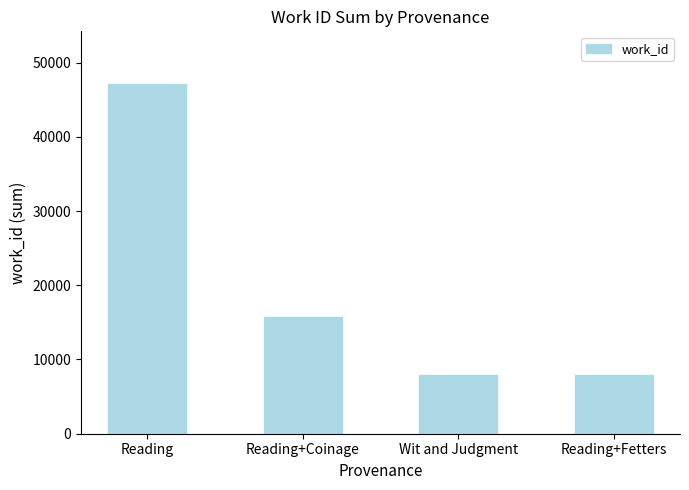

True or false: the data shows 13786 at Reading+Fetters.

False